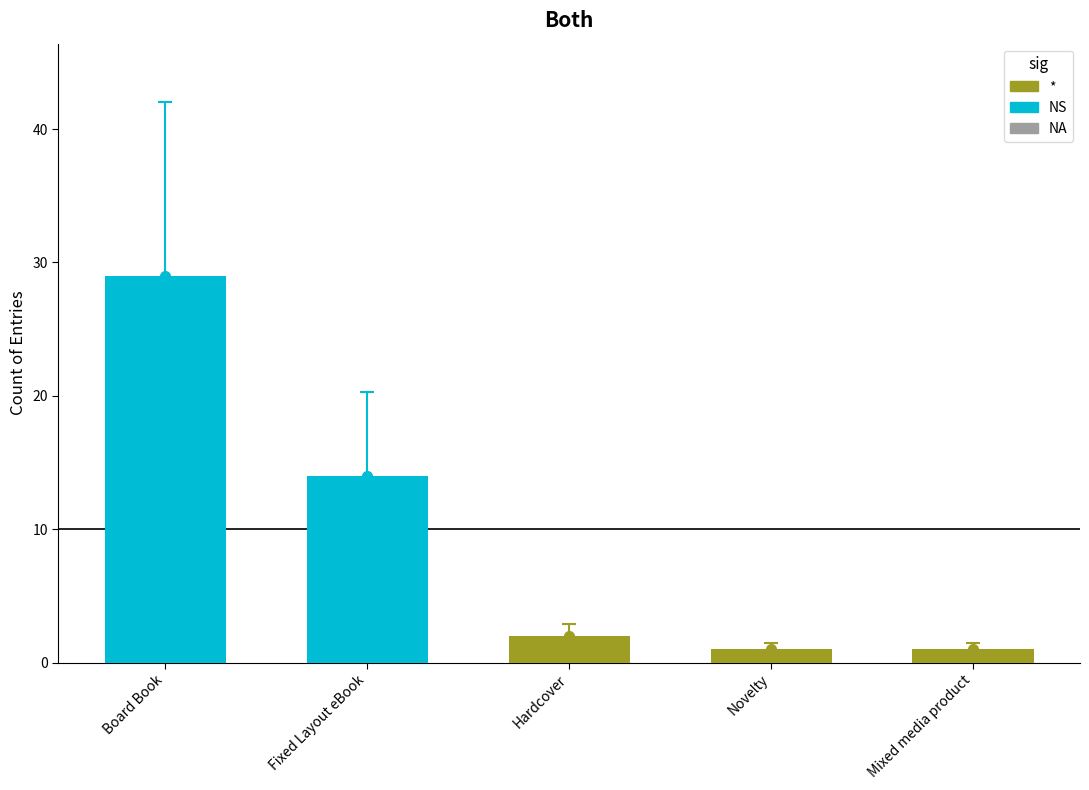

Rank the categories by value from lowest to highest.

Novelty, Mixed media product, Hardcover, Fixed Layout eBook, Board Book